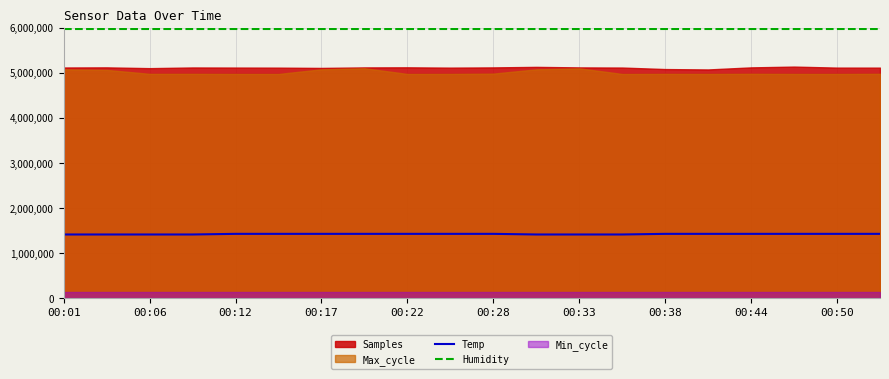

What is the maximum value for Humidity?

5974020